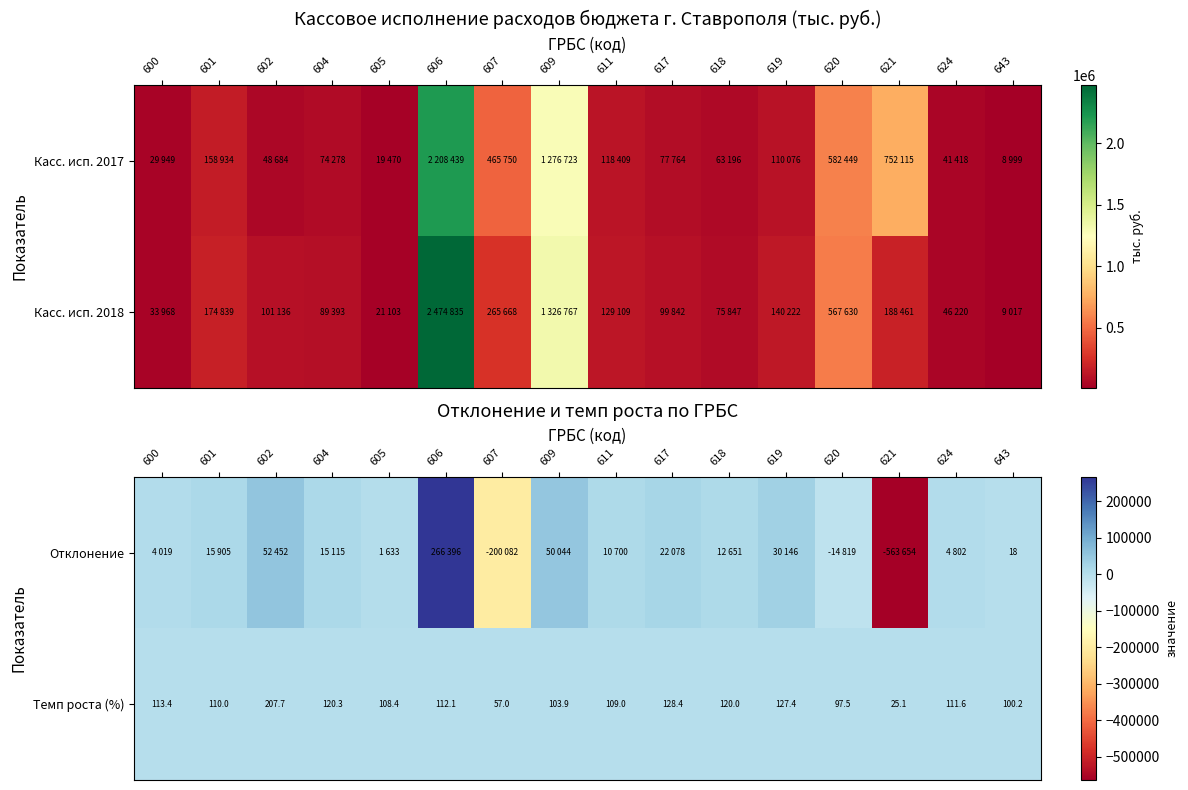

Where is Темп роста (%) nearest to the value 116?

600